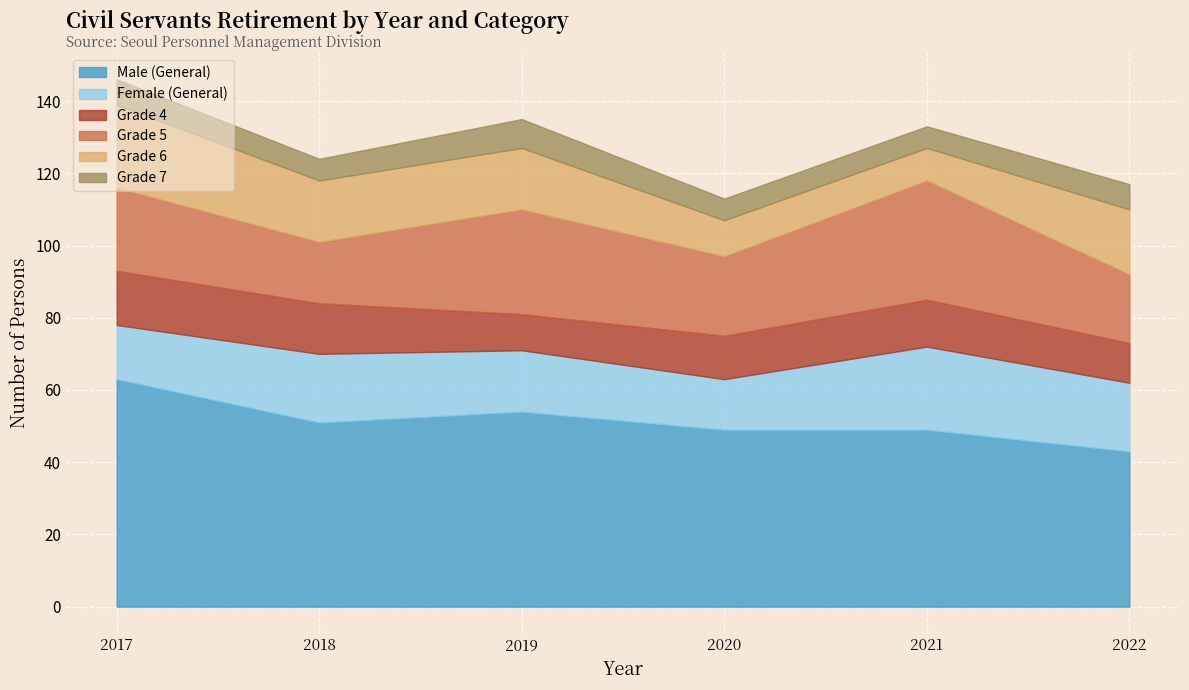

What are all the series names shown in the legend?

Male (General), Female (General), Grade 4, Grade 5, Grade 6, Grade 7